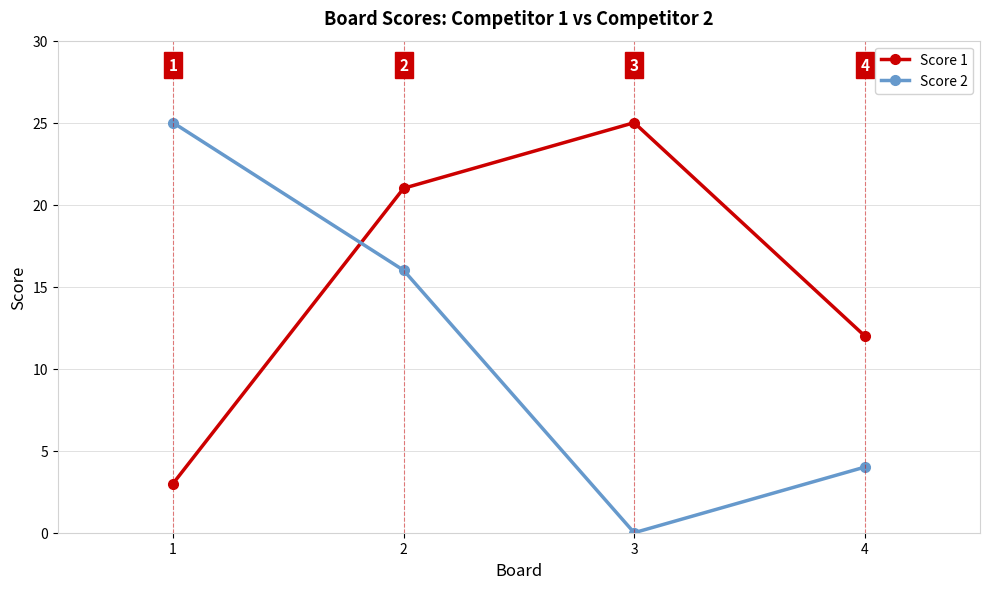

How many interior local valleys does the Score 2 series have?

1